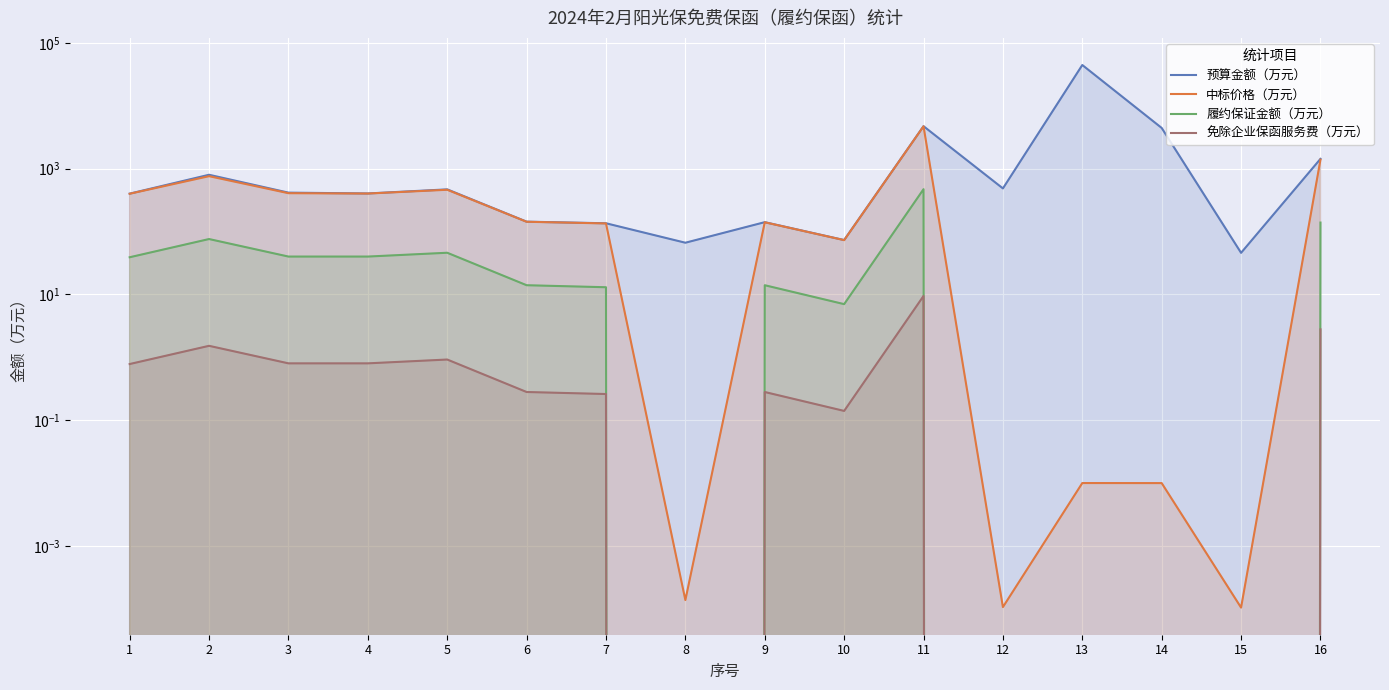

What is the sum of all 中标价格（万元） values?

9043.8